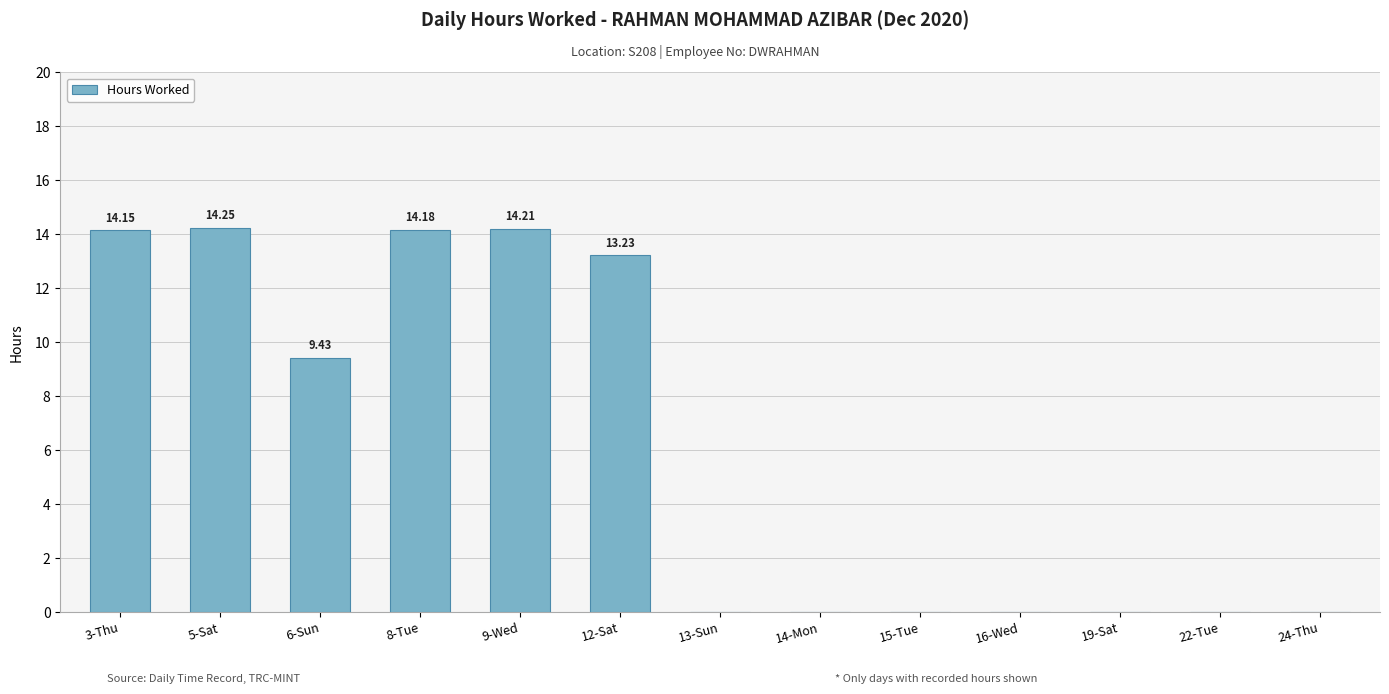

At which label is the value closest to 7?

6-Sun